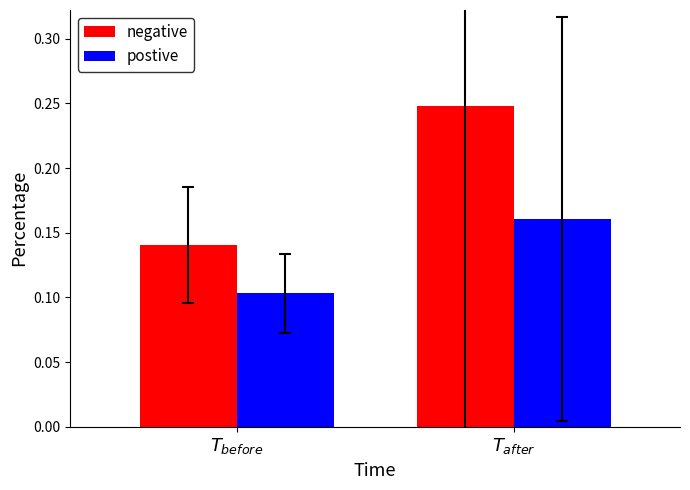

What position from the right is $T_{before}$?

2